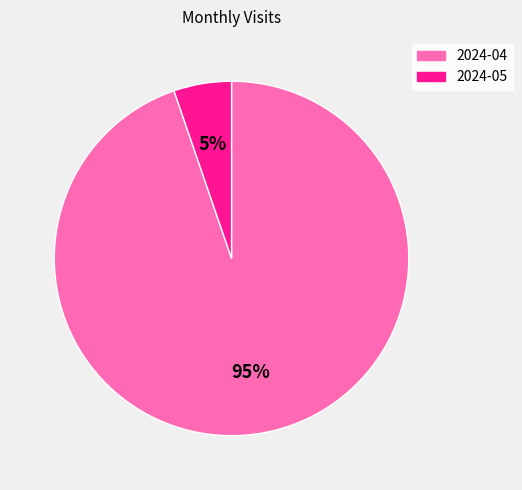

To the nearest percent, what is the average slice percentage?

50%